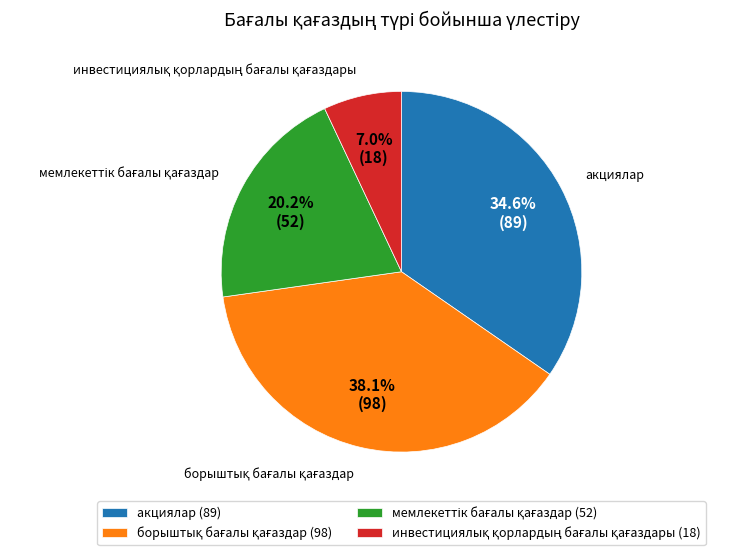

Does any single category account for the majority?

No